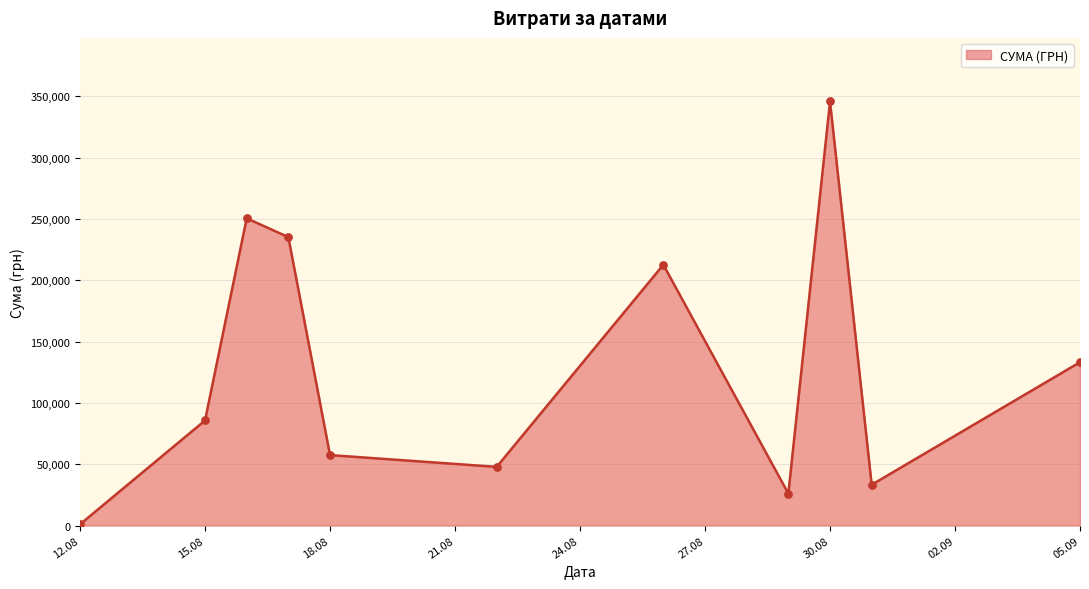

What is the greatest value displayed?

345687.3